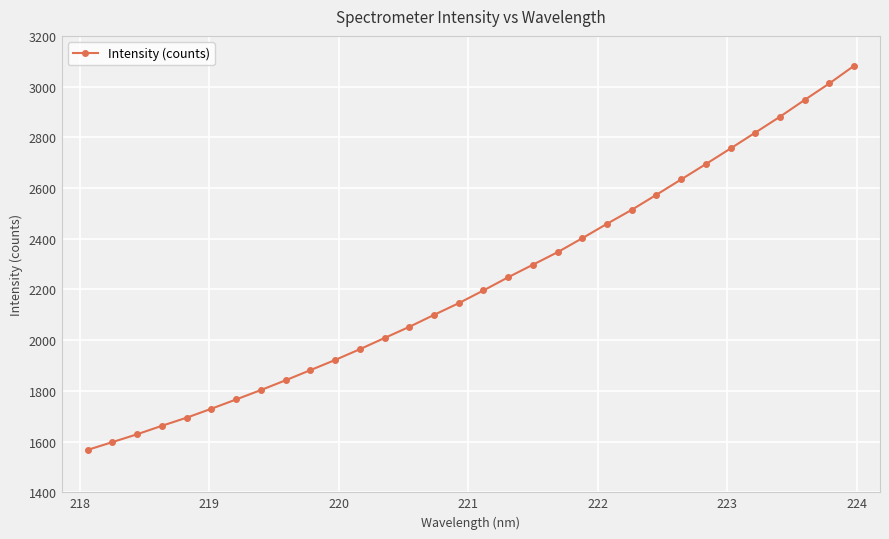

What is the difference between the maximum and minimum values?

1515.0